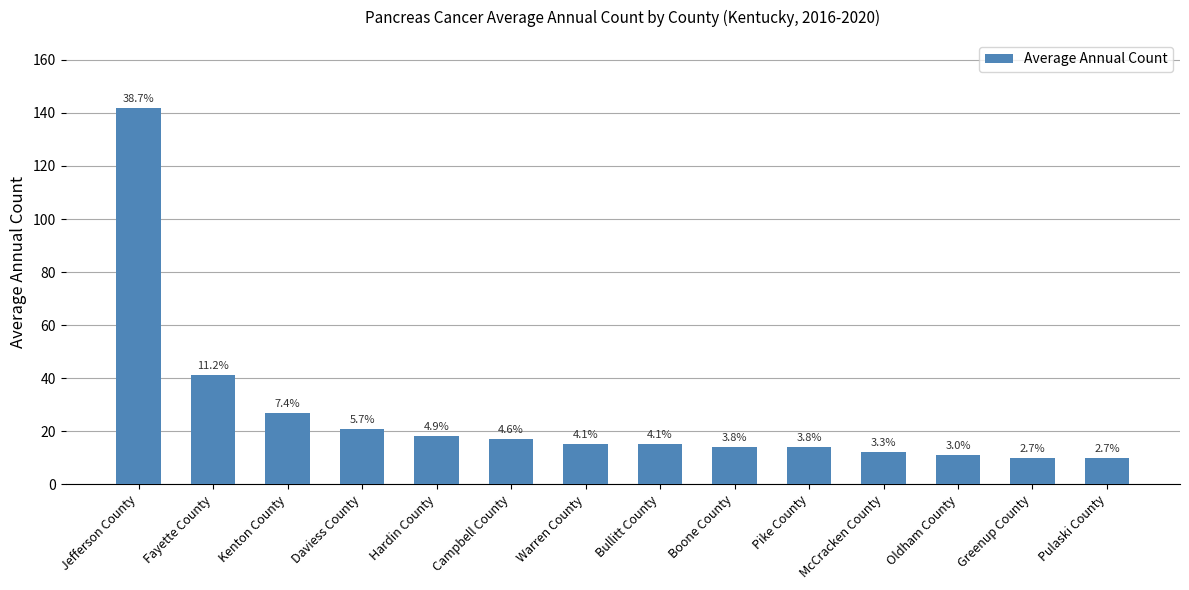

The chart shows a value of 7 at Boone County. True or false?

False